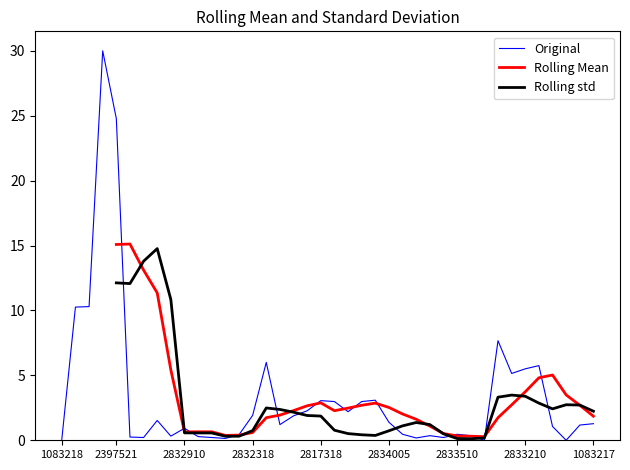

What is the maximum value for Original?

30.0